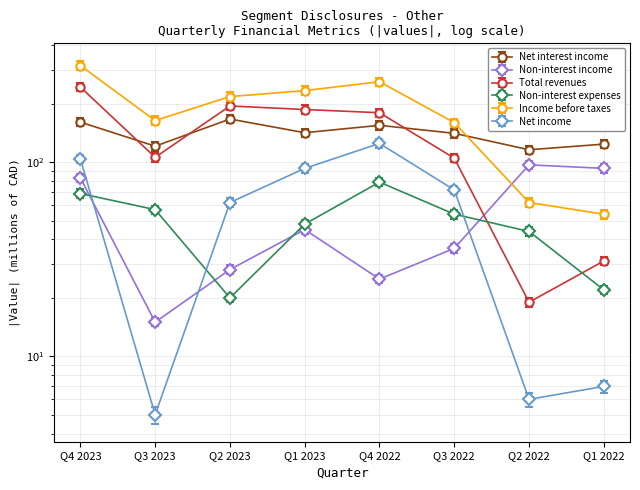

What is the label of the 2nd point from the right?

Q2 2022